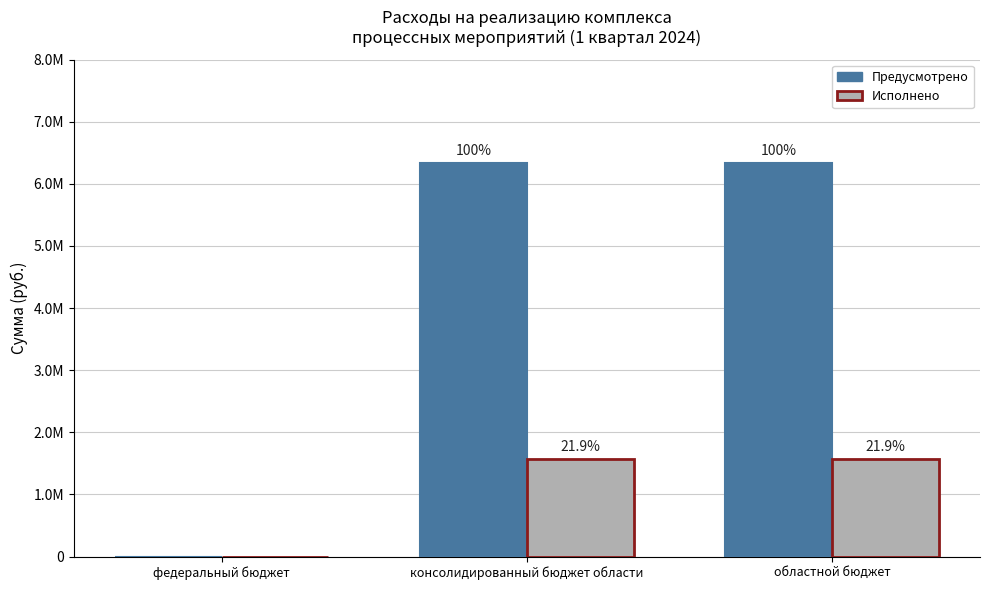

At which category is the sum across all series the highest?

консолидированный бюджет области